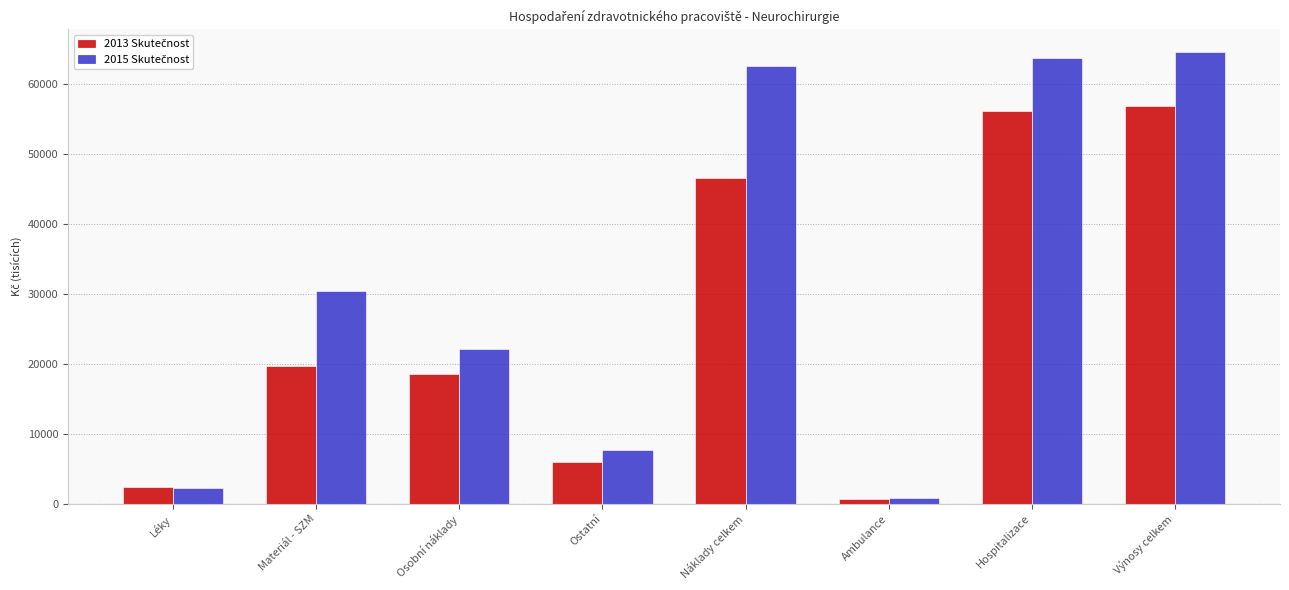

Which label corresponds to the largest value in the chart?

Výnosy celkem